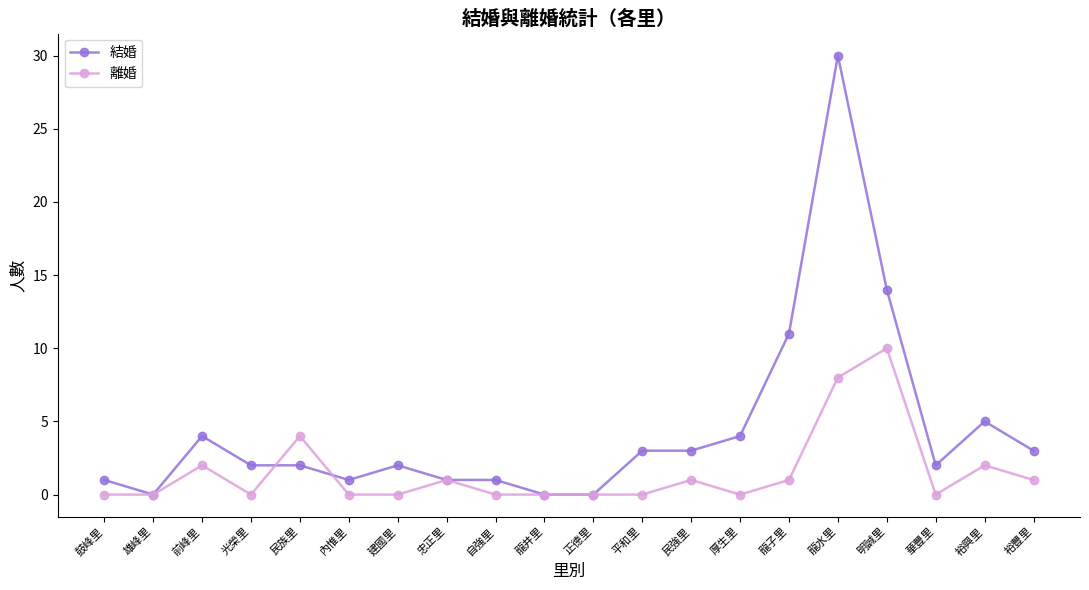

Does the chart display data point markers on the line(s)?

Yes